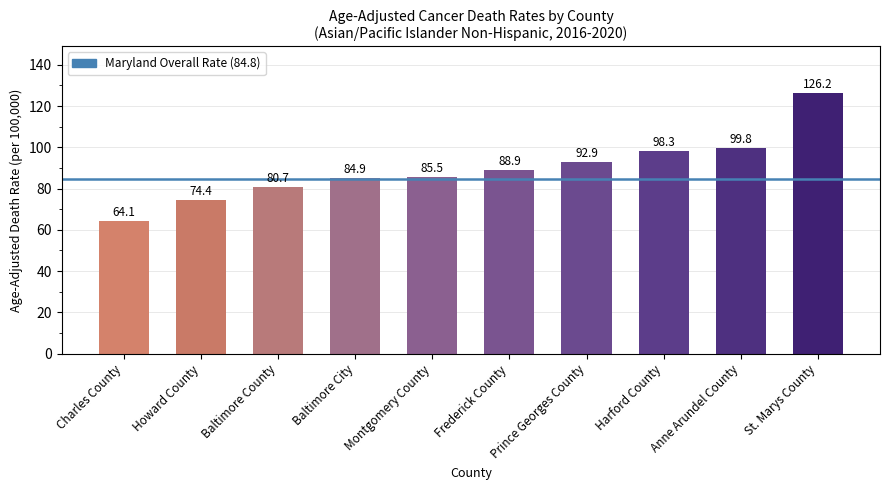

Which label corresponds to the largest value in the chart?

St. Marys County